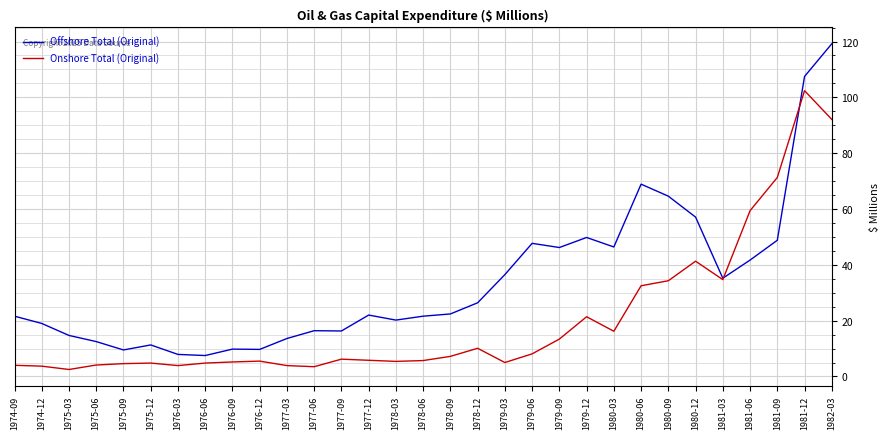

True or false: Offshore Total (Original) has more than 0 points higher than both neighbors.

True